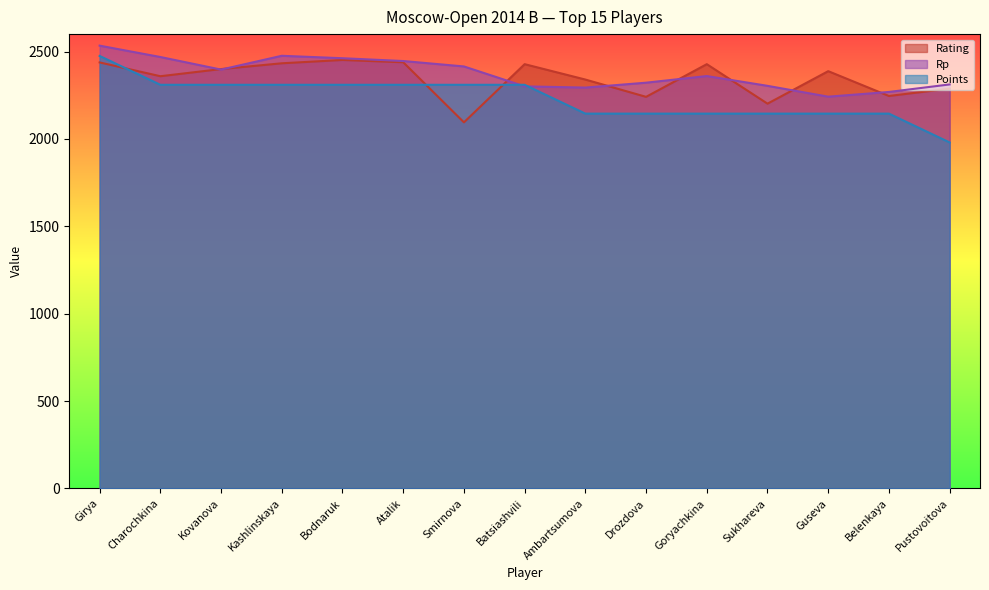

At which category does Rp reach its first local peak?

Kashlinskaya